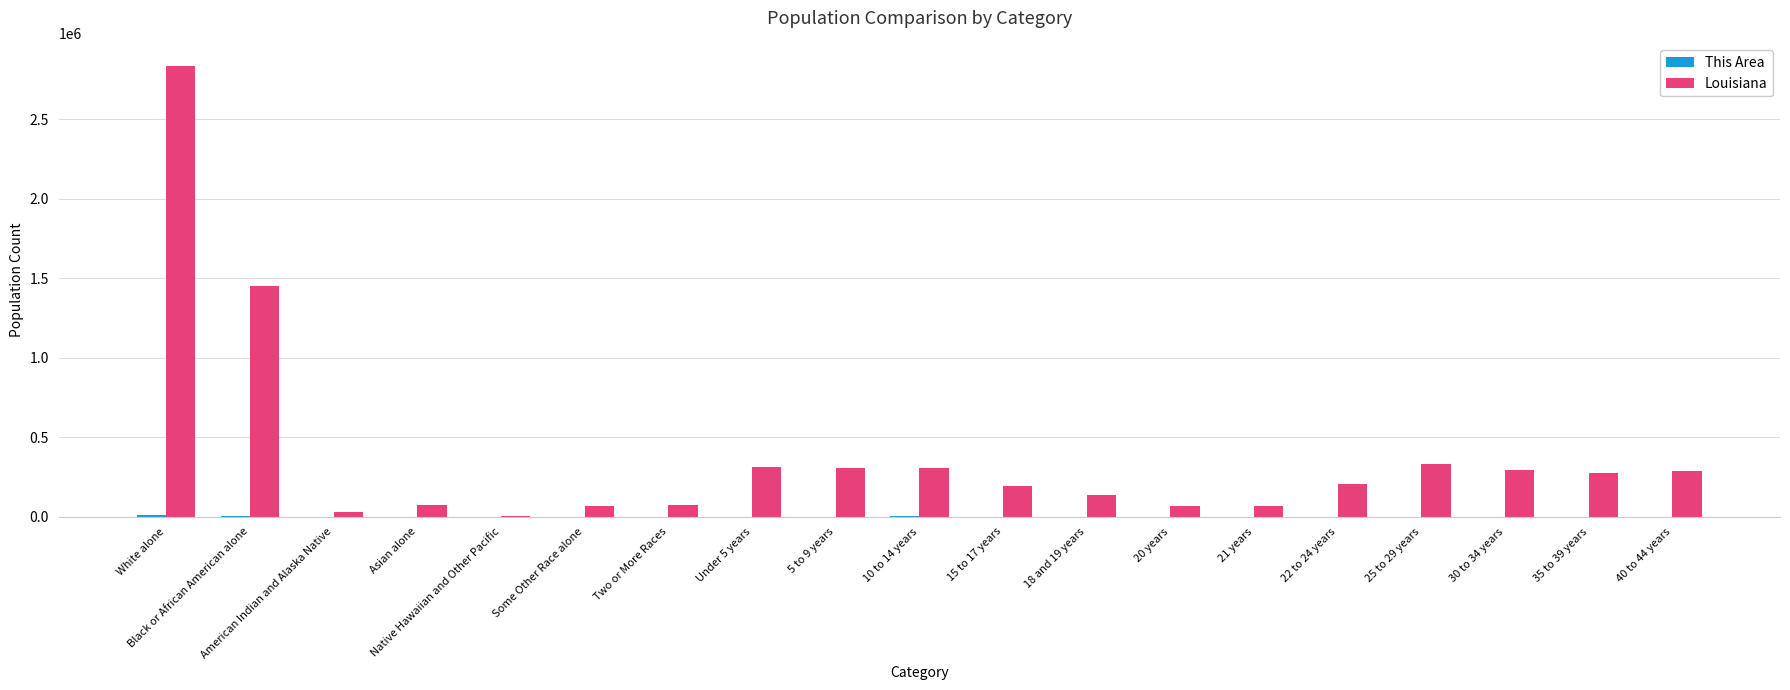

What is the greatest value displayed?

2836192